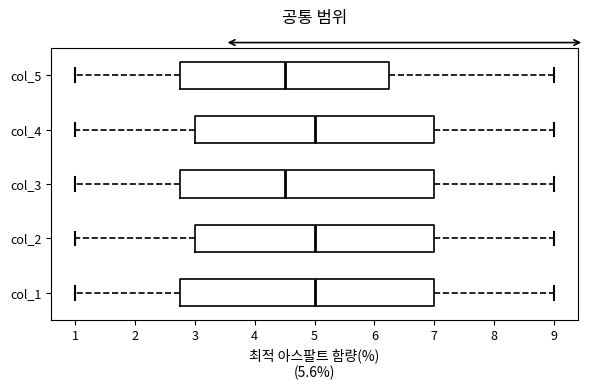

Reading bottom to top, read every box against the x-axis: the position of its median line, the range the box covers, and the ends of its whiskers. The values are not printed on the chart, so give them approximately, as read against the axis.

col_1: median 5.0, box 2.8 to 7.0, whiskers 1.0 to 9.0
col_2: median 5.0, box 3.0 to 7.0, whiskers 1.0 to 9.0
col_3: median 4.5, box 2.8 to 7.0, whiskers 1.0 to 9.0
col_4: median 5.0, box 3.0 to 7.0, whiskers 1.0 to 9.0
col_5: median 4.5, box 2.8 to 6.3, whiskers 1.0 to 9.0